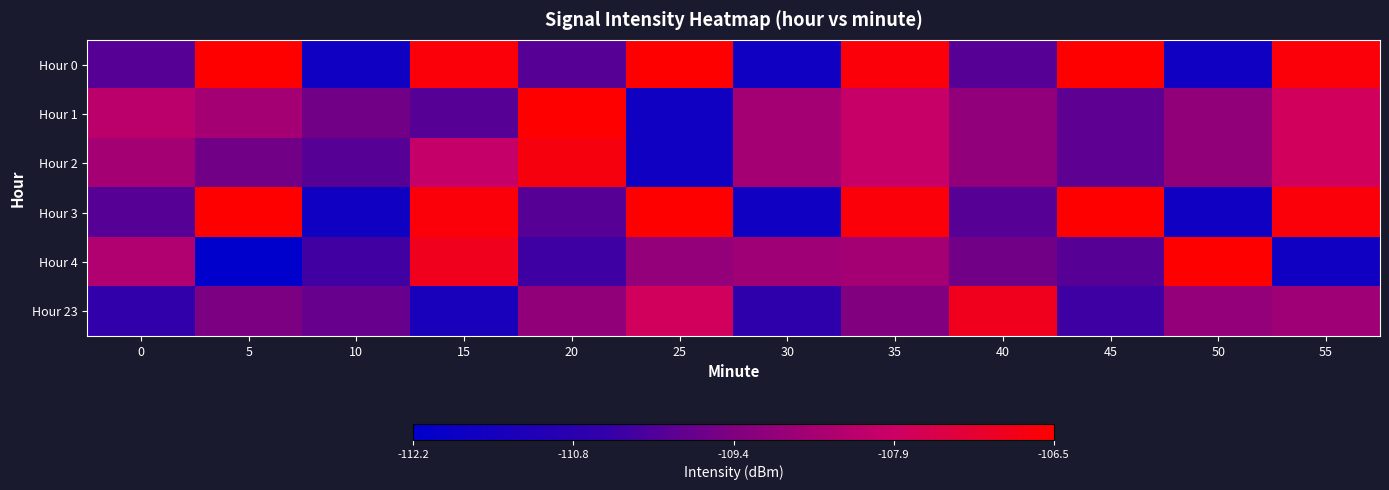

Rank the series at 50 from lowest to highest value.

Hour 0, Hour 3, Hour 1, Hour 2, Hour 23, Hour 4